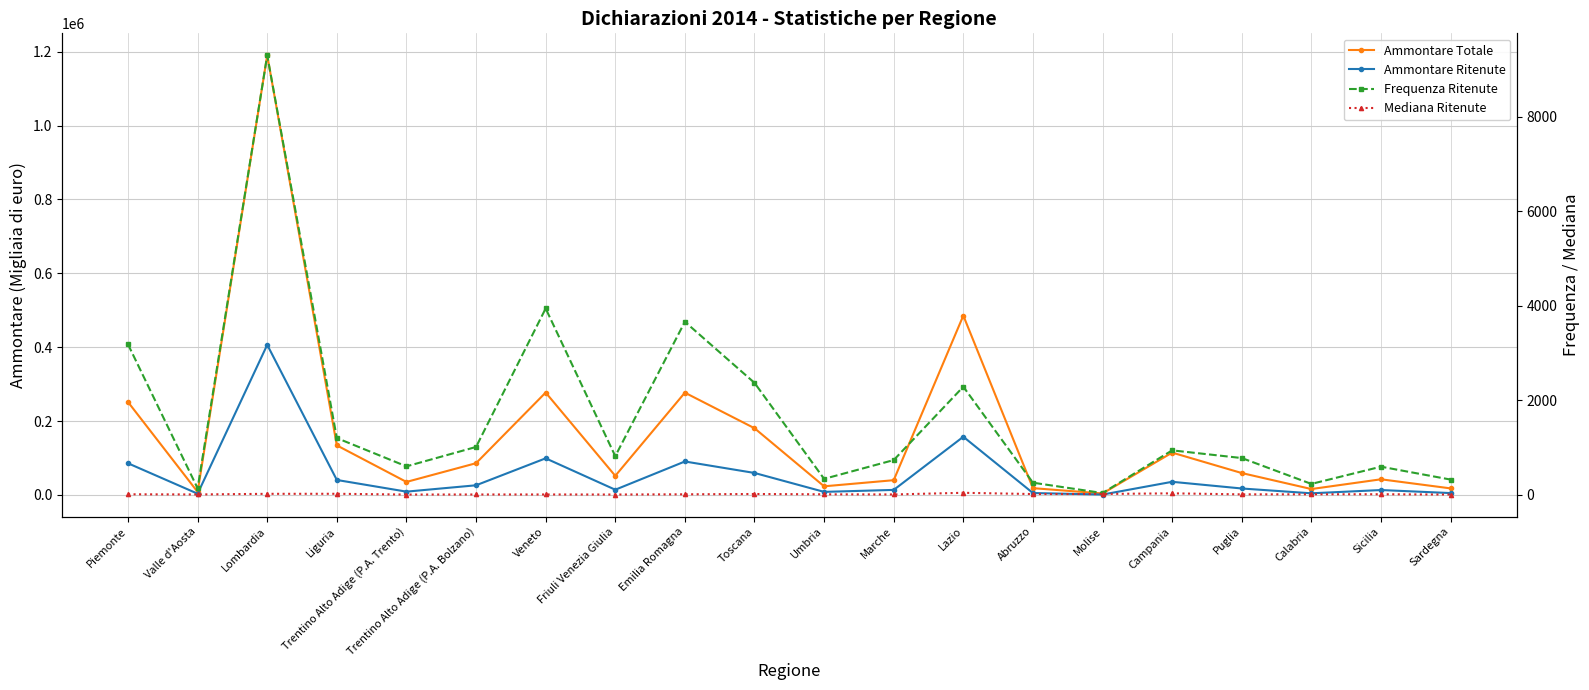

What is the sum of the Mediana Ritenute values at Molise and Abruzzo?

24.5